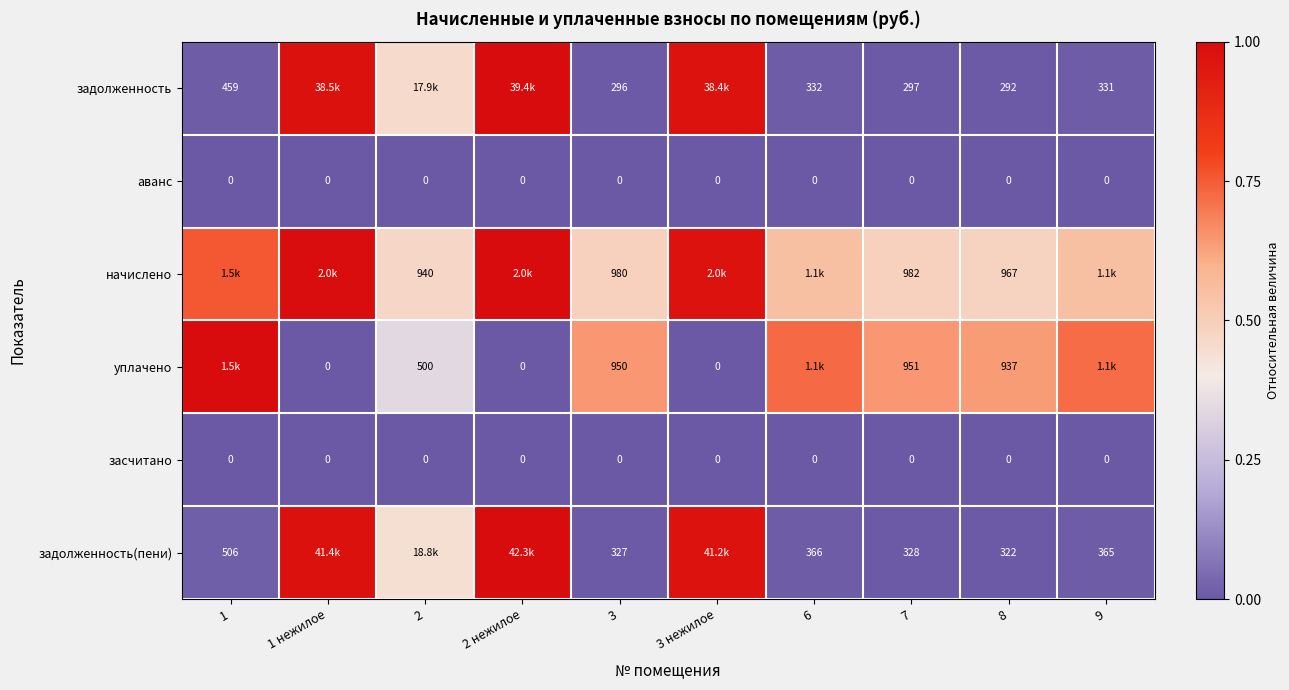

At which category is the sum across all series the highest?

2 нежилое